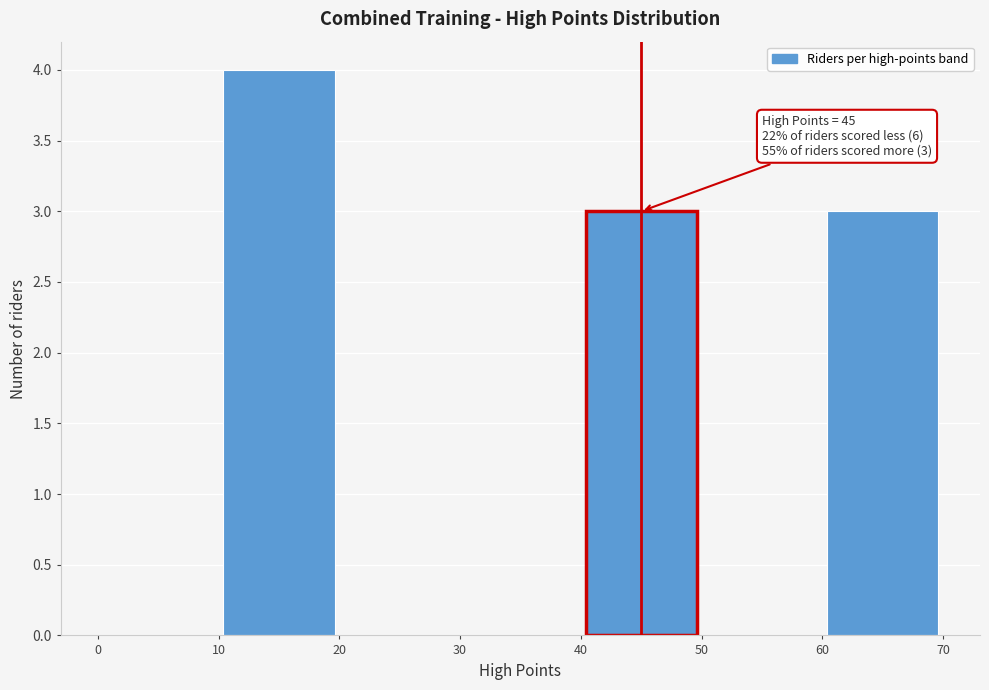

Which range on the x-axis has the tallest bar?

10 to 20